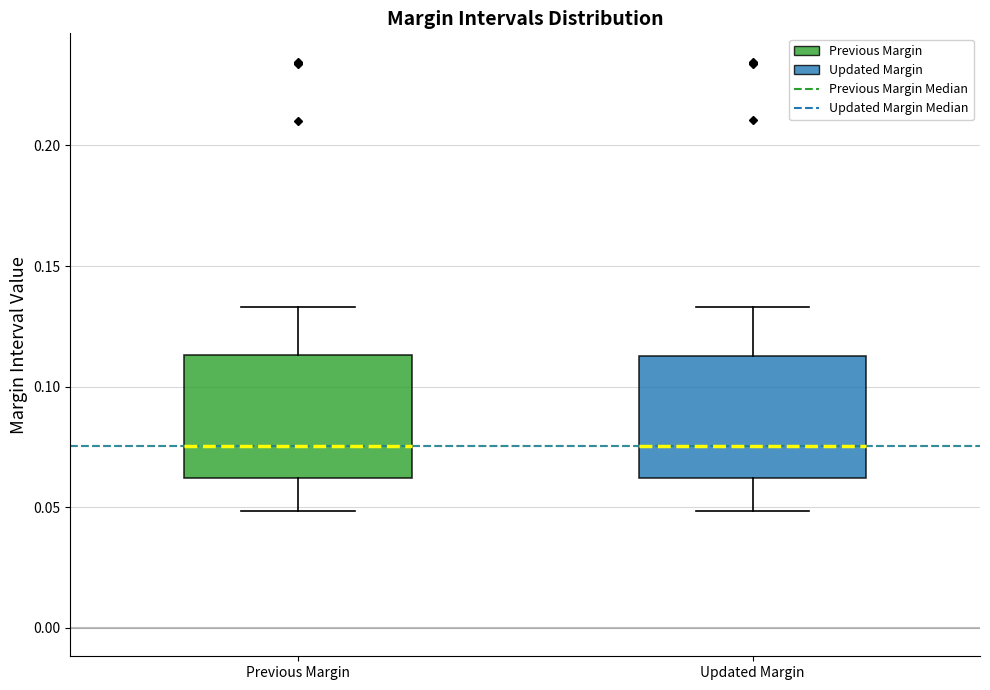

Reading left to right, transcribe this box plot: for each box, give where its median line is, the range the box spans, and where its two whiskers end, as read against the y-axis. The values are not printed on the chart, so give them approximately, as read against the axis.

Previous Margin: median 0.075, box 0.060 to 0.115, whiskers 0.050 to 0.135
Updated Margin: median 0.075, box 0.060 to 0.115, whiskers 0.050 to 0.135